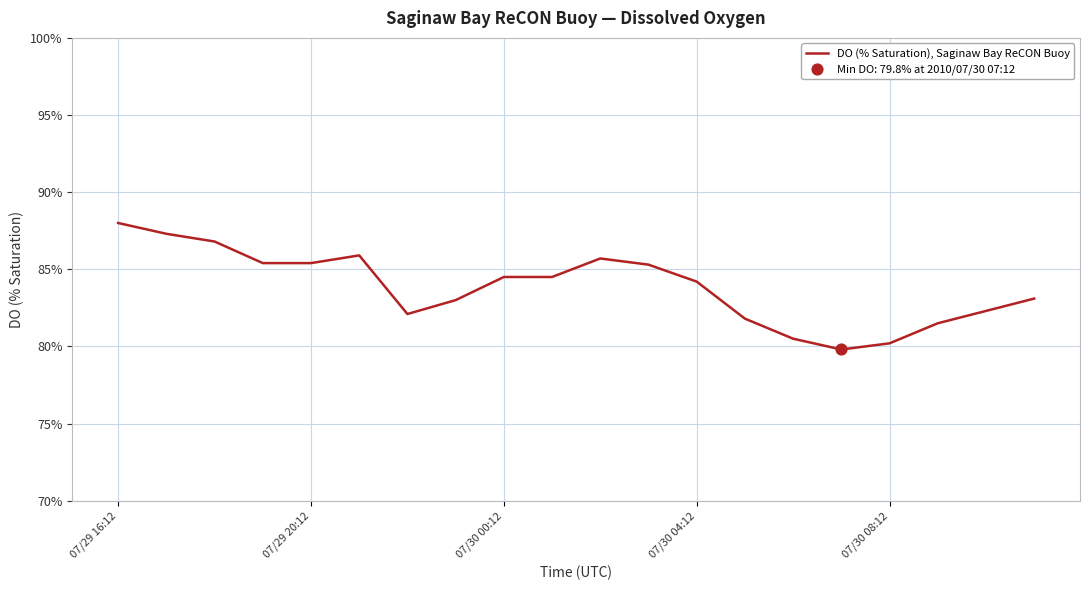

What is the greatest value displayed?

88.0